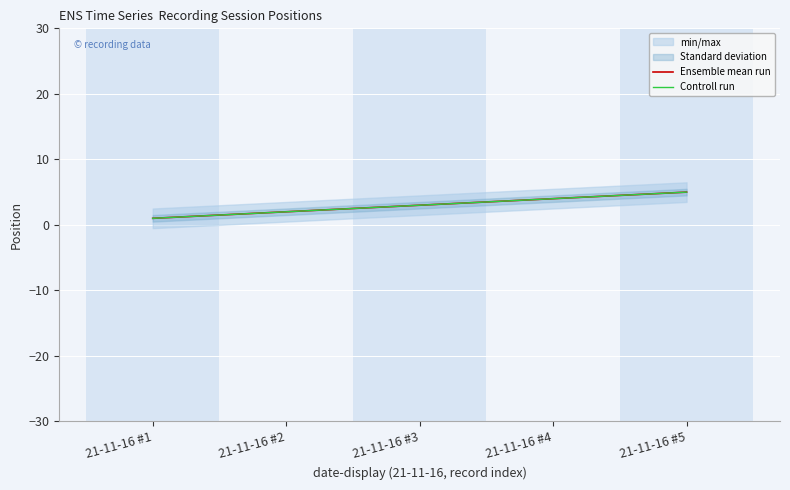

Which series changed the most between 21-11-16 #2 and 21-11-16 #5?

Ensemble mean run